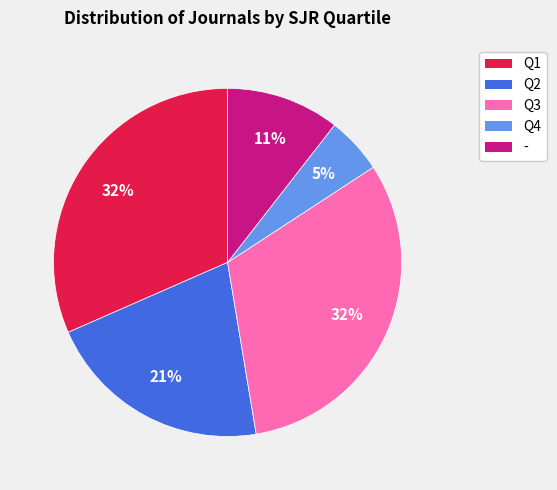

Does Q1 represent more than half of the total?

No